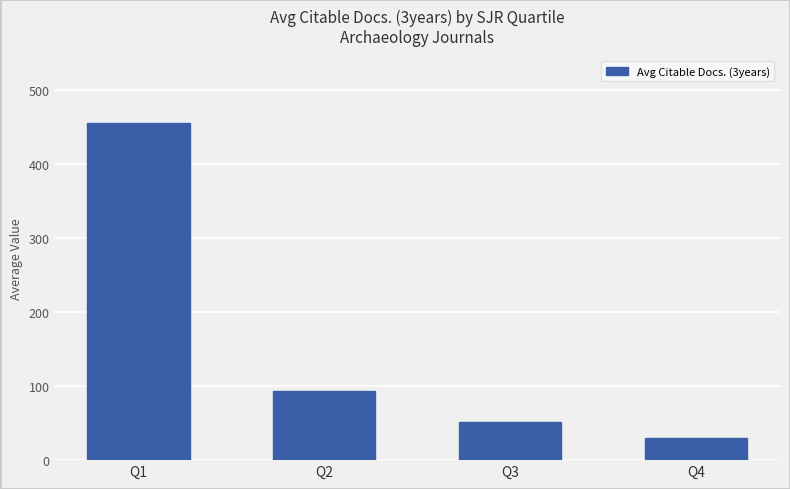

What is the change in value from Q1 to Q2?

-362